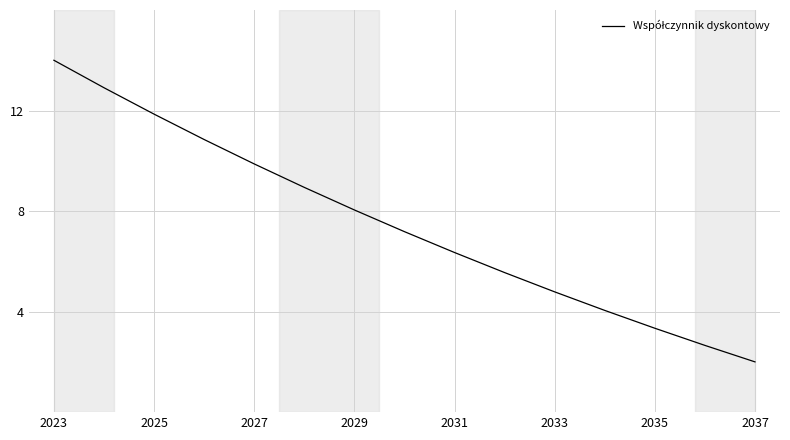

What is the difference between the maximum and minimum values?

12.0